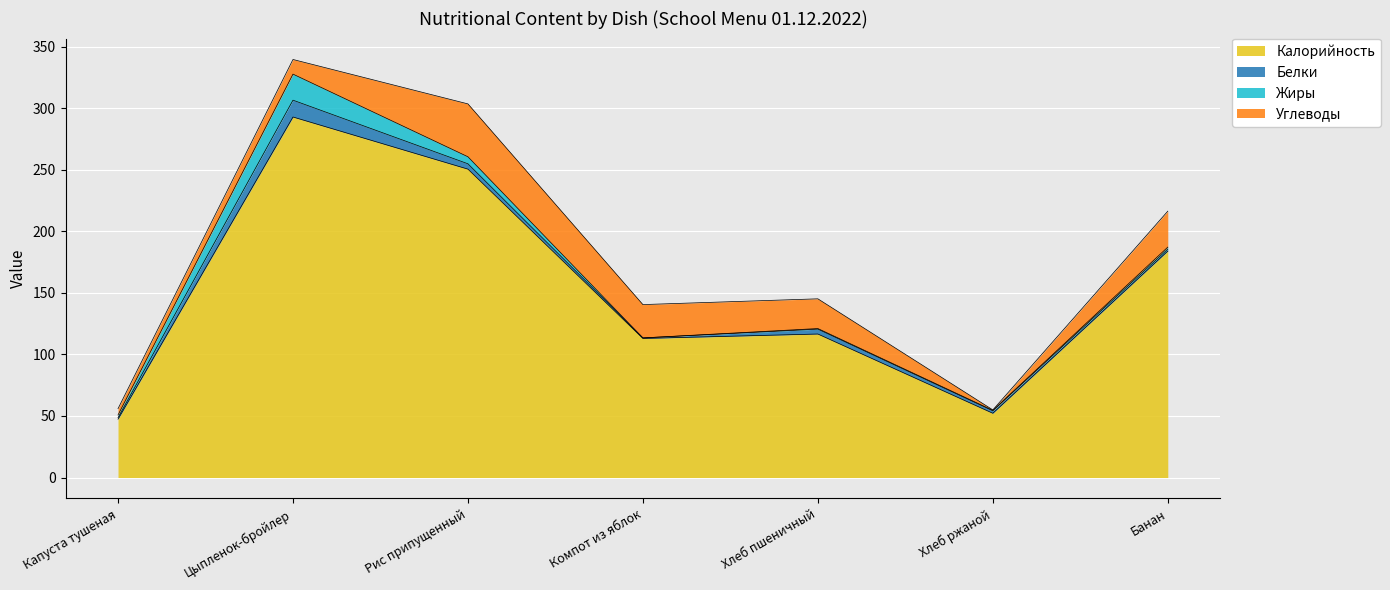

At Рис припущенный, list the series in order from smallest to largest.

Белки, Жиры, Углеводы, Калорийность